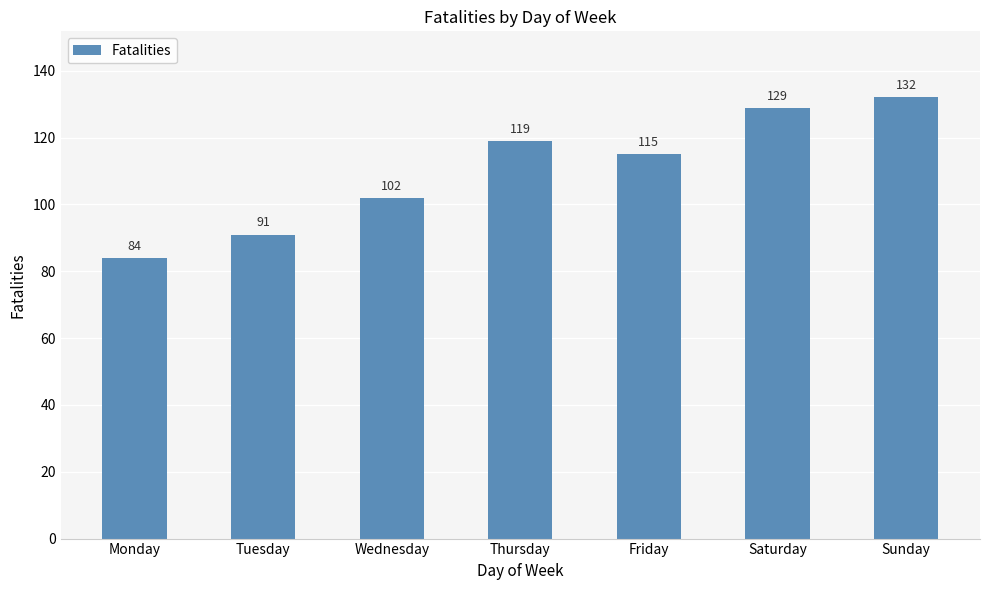

Which has a higher value, Tuesday or Saturday?

Saturday